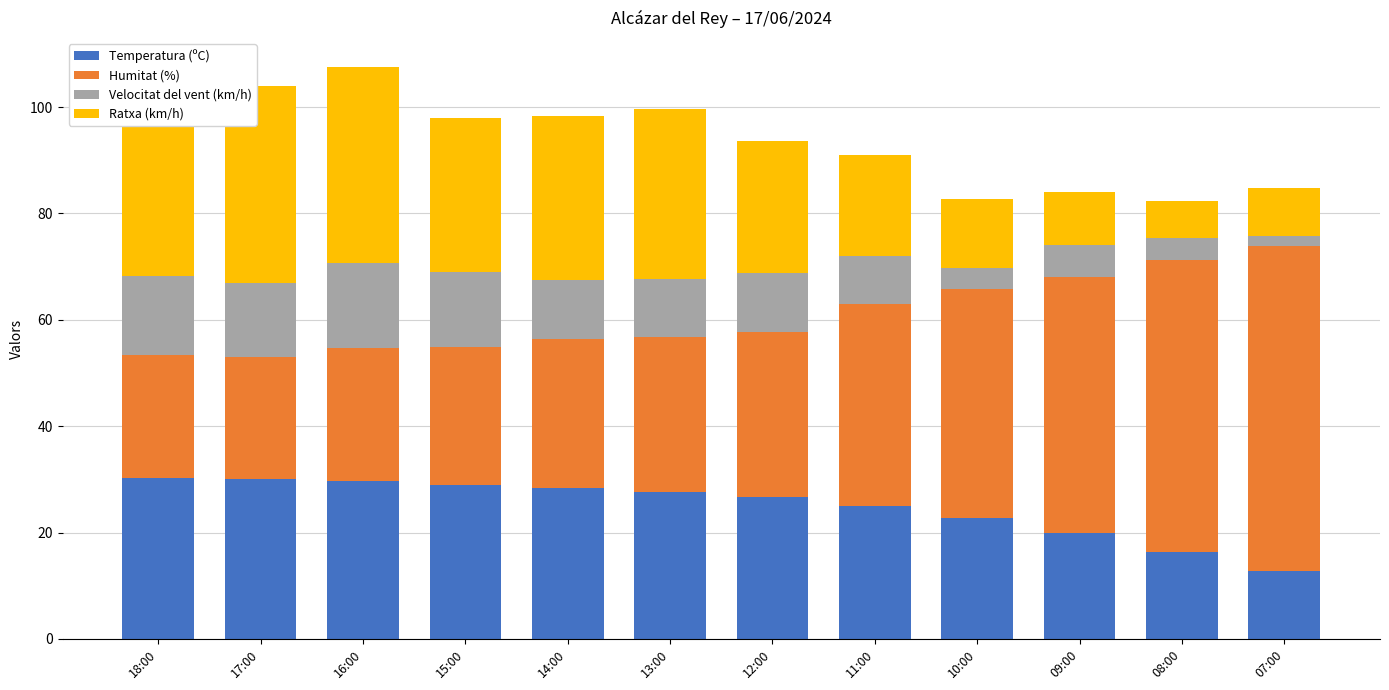

What is the difference between the maximum and minimum values in the Temperatura (ºC) series?

17.5